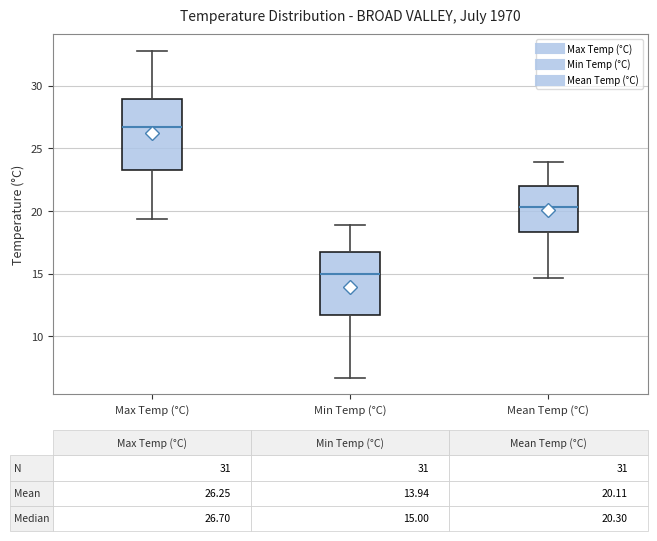

Which box has the highest median line?

Max Temp (°C)